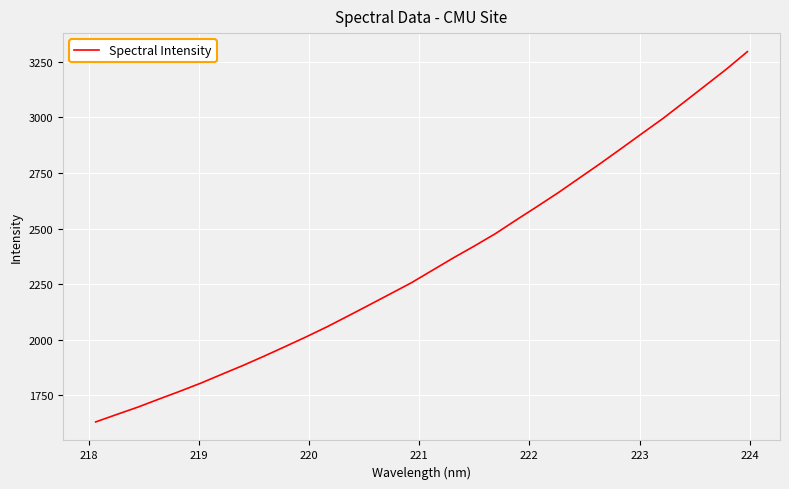

What is the difference between the maximum and minimum values?

1665.4